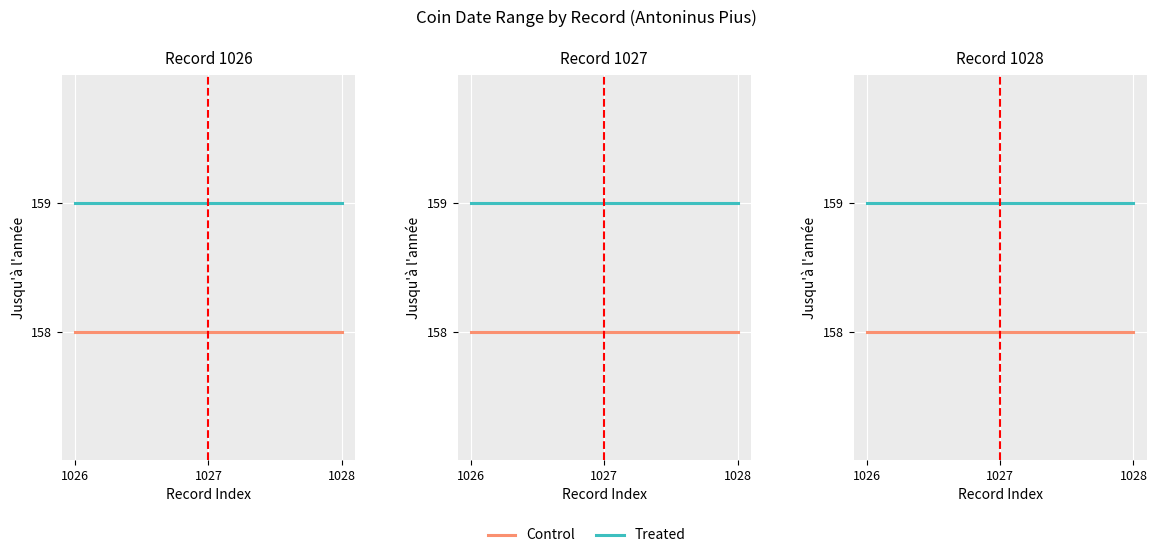

Which series changed the most between 1026 and 1028?

Control